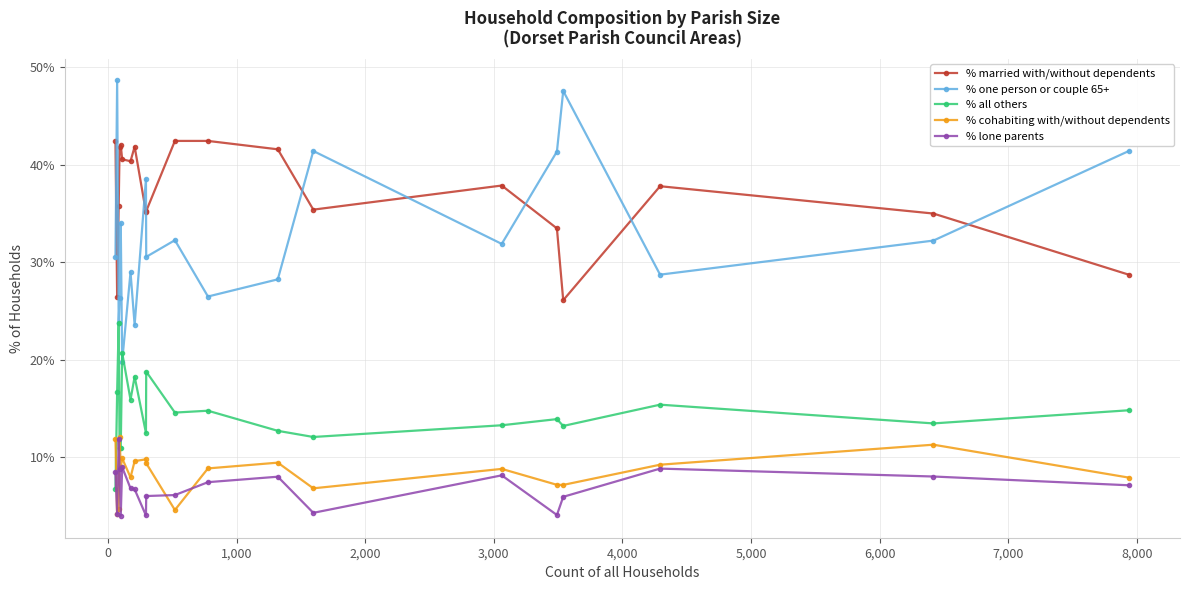

After their last crossing, which series has the higher values: % all others or % lone parents?

% all others